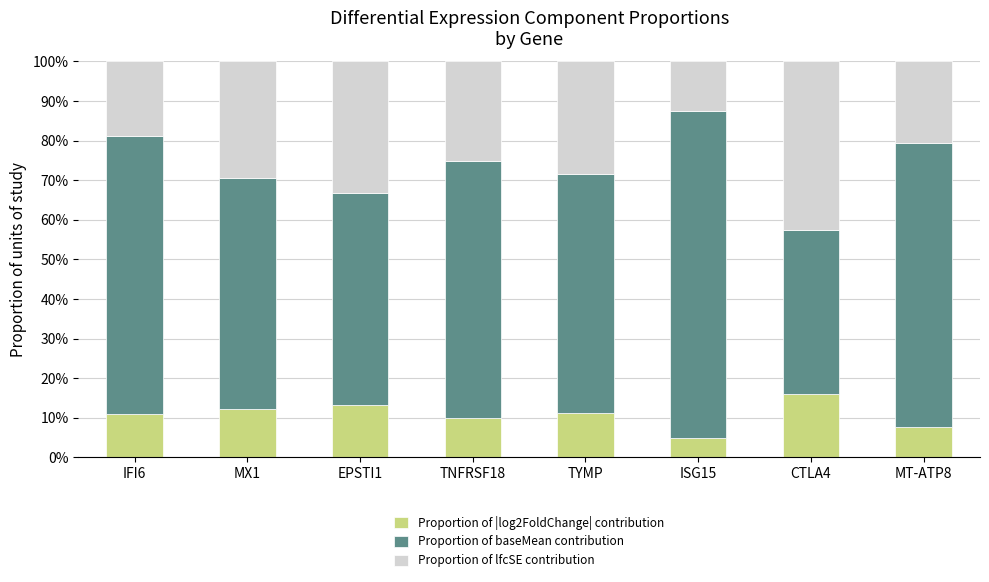

What is the lowest value of the Proportion of |log2FoldChange| contribution series?

4.8